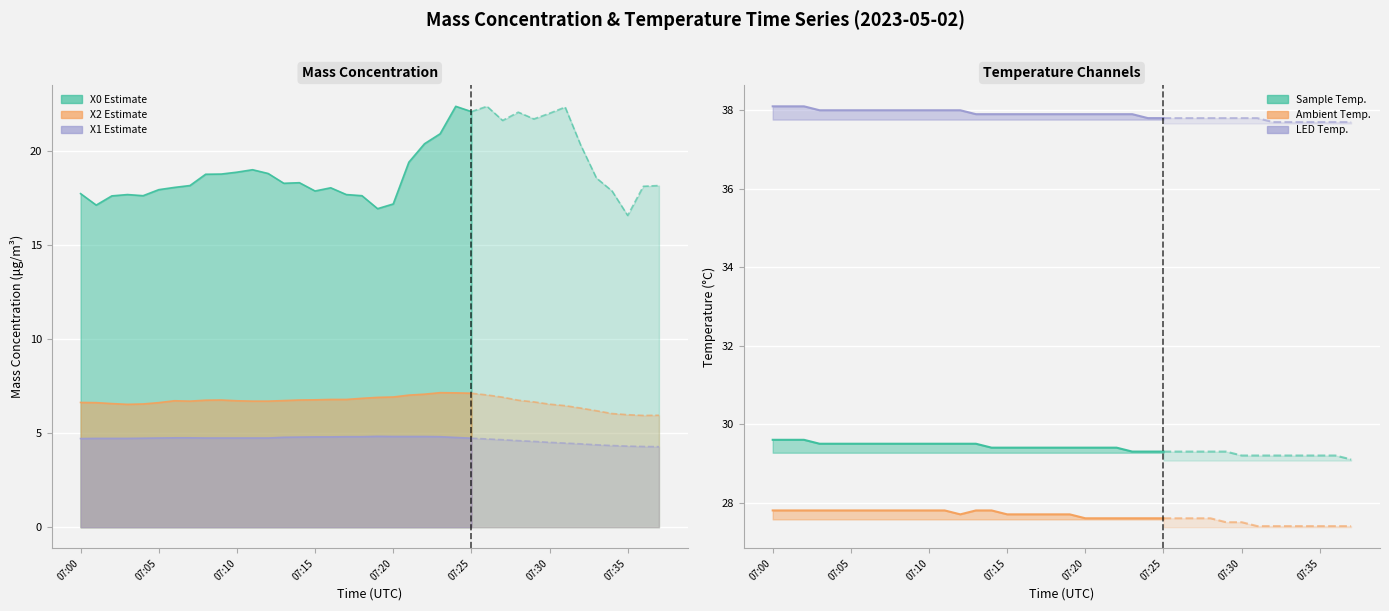

Which category has the lowest value in the X1_M11 (Mass conc. μg/m³) series?

07:37